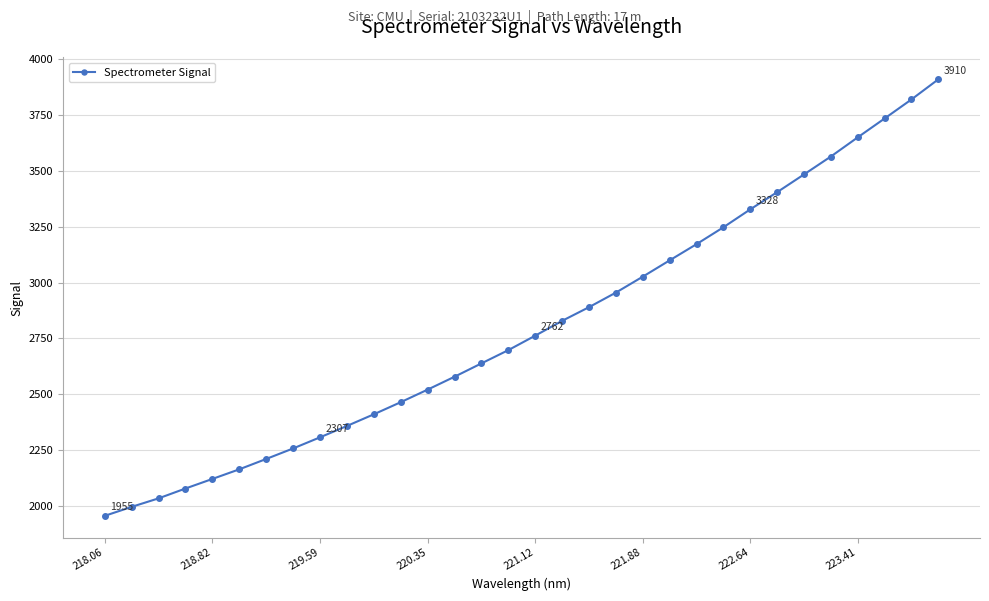

How many data points does each series have?

32